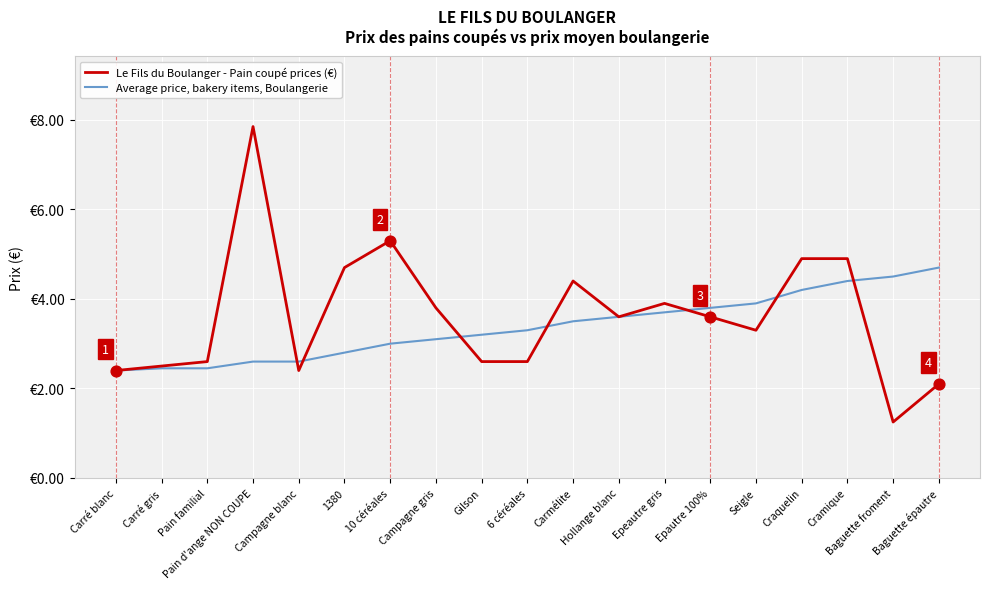

What are all the series names shown in the legend?

Le Fils du Boulanger - Pain coupé prices (€), Average price, bakery items, Boulangerie